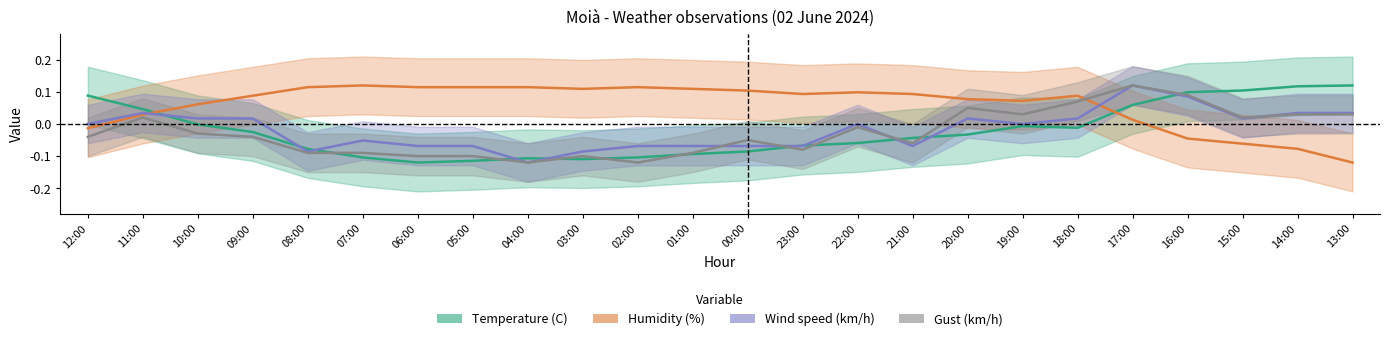

How many data points in Humidity (%) are above 0?

19